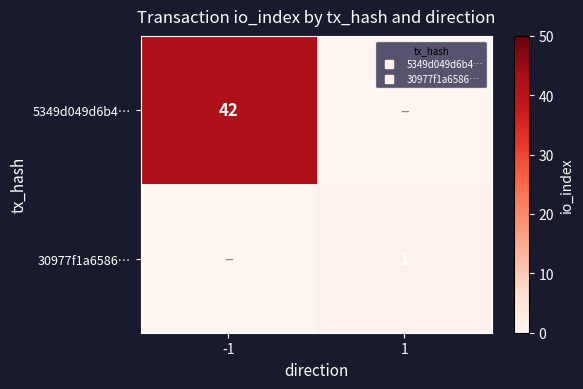

Which series has the largest range (max minus min)?

5349d049d6b4…